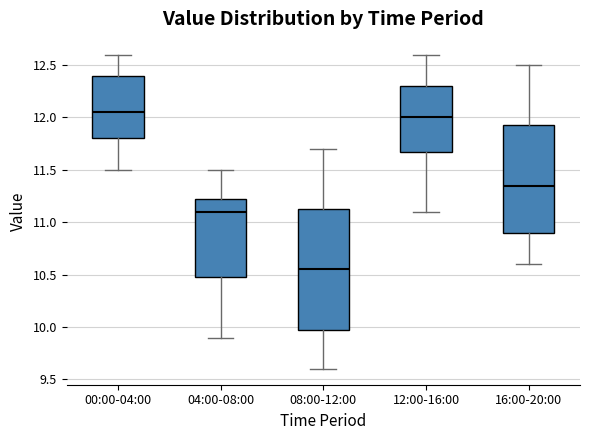

Reading left to right, read every box against the y-axis: the position of its median line, the range the box covers, and the ends of its whiskers. The values are not printed on the chart, so give them approximately, as read against the axis.

00:00-04:00: median 12.05, box 11.80 to 12.40, whiskers 11.50 to 12.60
04:00-08:00: median 11.10, box 10.50 to 11.25, whiskers 9.90 to 11.50
08:00-12:00: median 10.55, box 10.00 to 11.15, whiskers 9.60 to 11.70
12:00-16:00: median 12.00, box 11.70 to 12.30, whiskers 11.10 to 12.60
16:00-20:00: median 11.35, box 10.90 to 11.95, whiskers 10.60 to 12.50